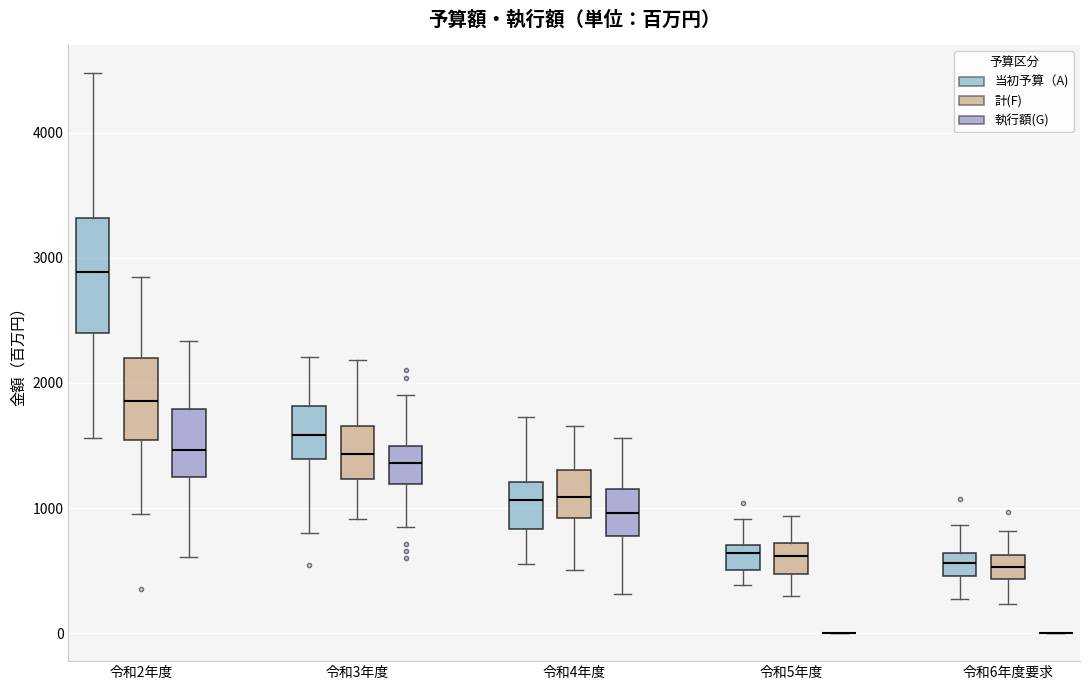

Comparing the boxes themselves (not the whiskers), which one is the tallest?

令和2年度 (当初予算（A))